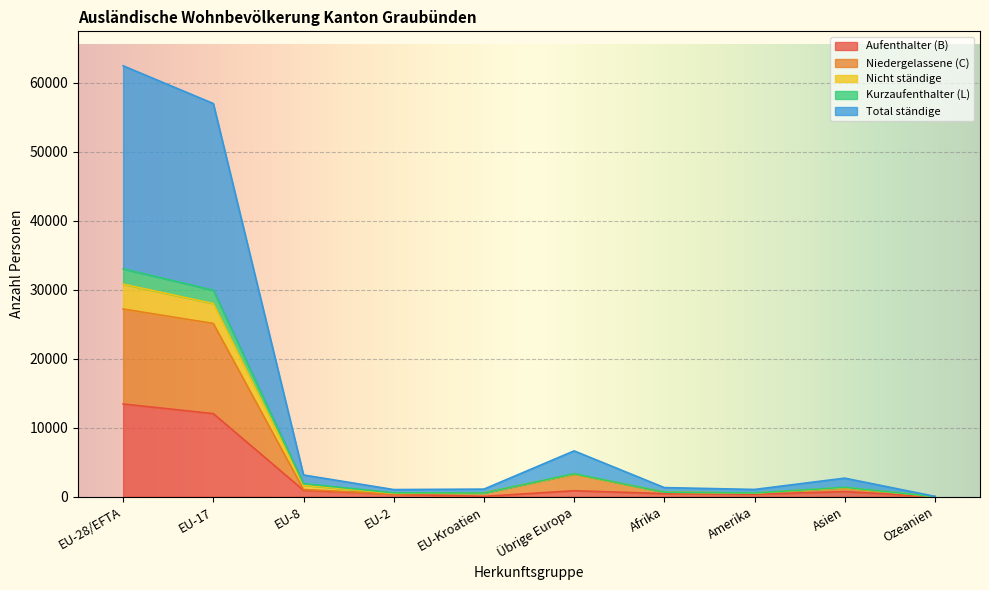

What is the label of the 1st point from the right?

Ozeanien